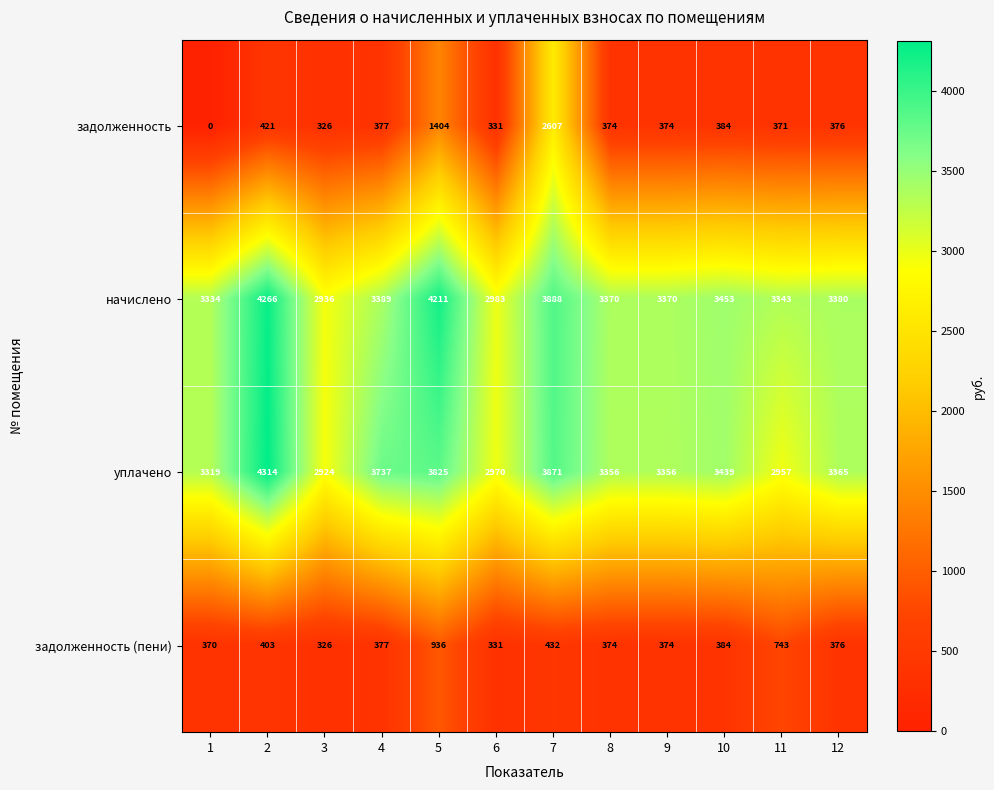

What is the difference between the начислено values at 12 and 5?

831